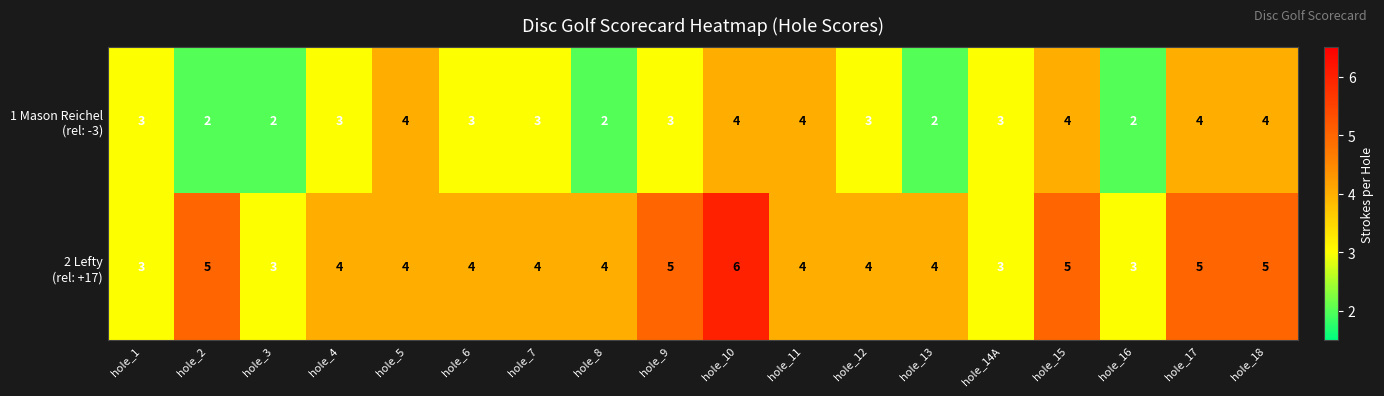

Which category has the highest value across all series?

hole_10